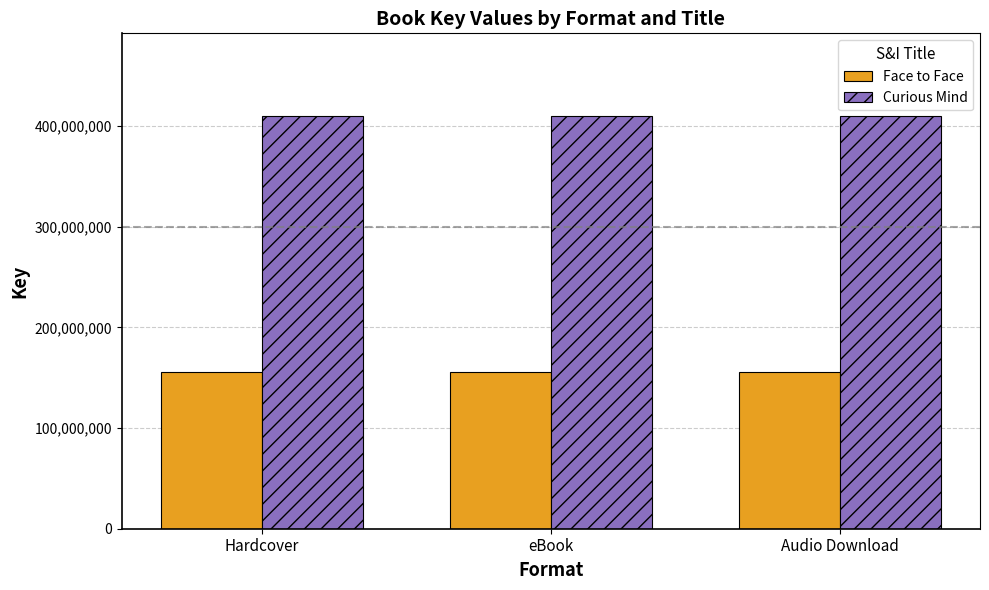

True or false: Curious Mind has a value of 93598291 at Hardcover.

False